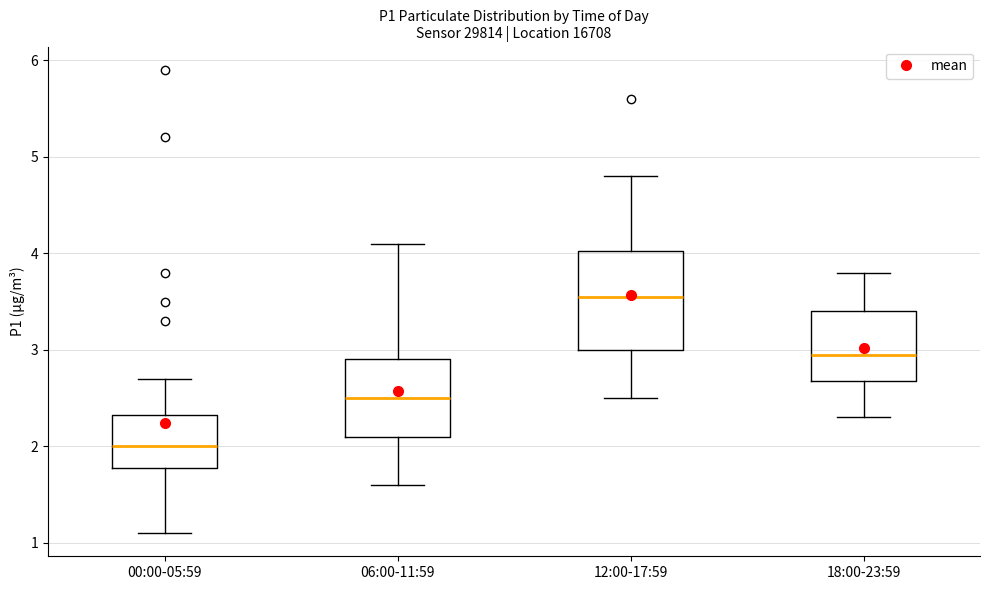

Reading left to right, read every box against the y-axis: the position of its median line, the range the box covers, and the ends of its whiskers. The values are not printed on the chart, so give them approximately, as read against the axis.

00:00-05:59: median 2.0, box 1.8 to 2.3, whiskers 1.1 to 2.7
06:00-11:59: median 2.5, box 2.1 to 2.9, whiskers 1.6 to 4.1
12:00-17:59: median 3.6, box 3.0 to 4.0, whiskers 2.5 to 4.8
18:00-23:59: median 3.0, box 2.7 to 3.4, whiskers 2.3 to 3.8